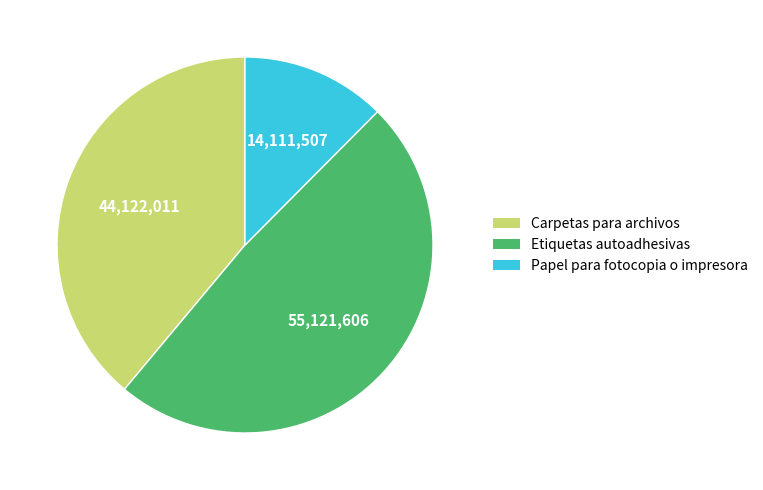

Do Carpetas para archivos and Papel para fotocopia o impresora together represent more than half of the pie?

Yes